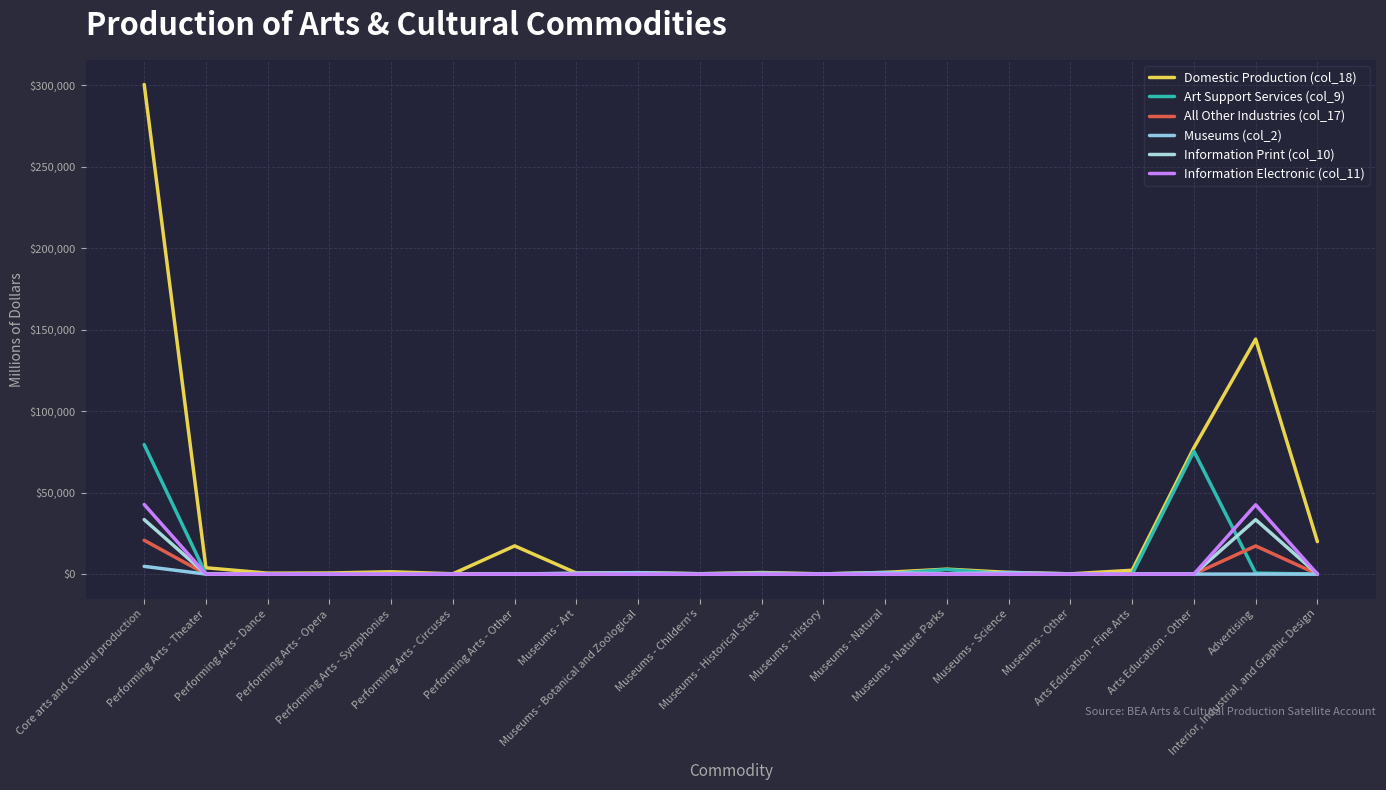

How many lines are shown in the chart?

6